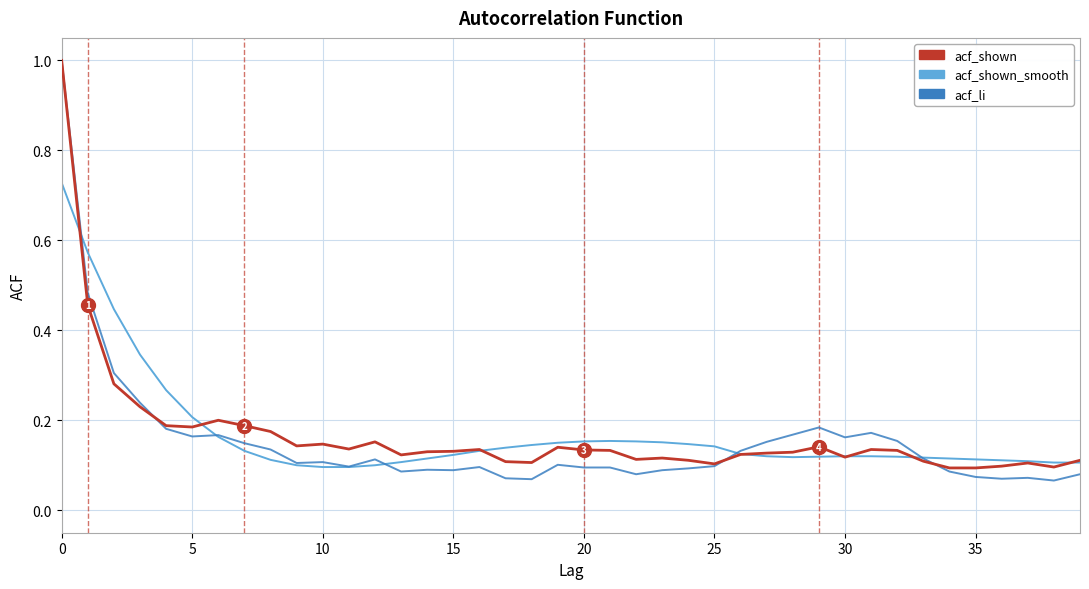

Which series has the widest spread of values?

acf_li